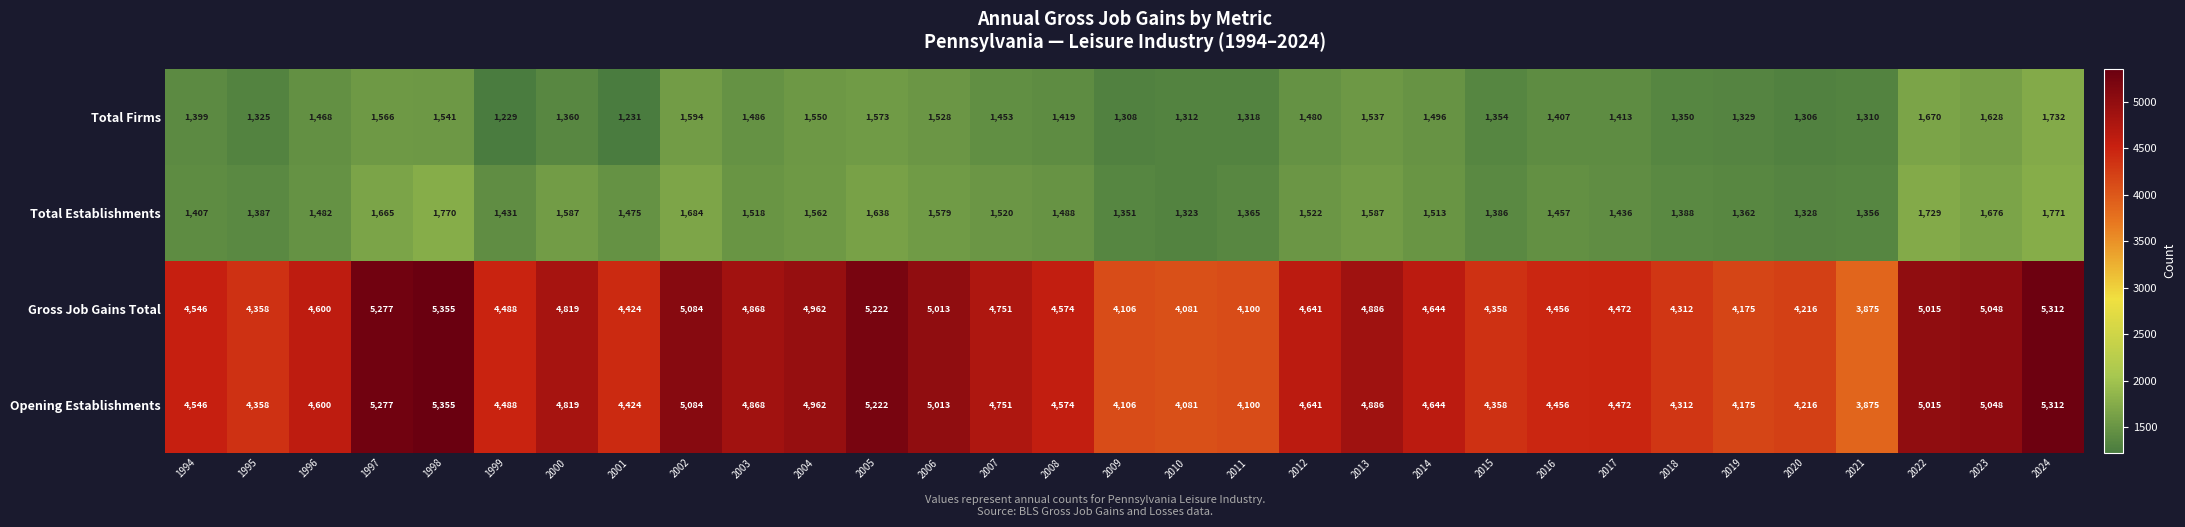

How many data points in Opening Establishments are less than 4600?

15